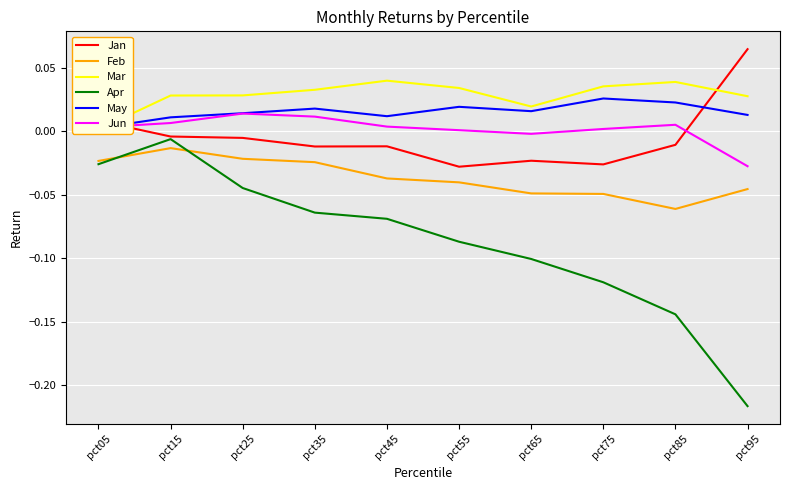

What are all the series names shown in the legend?

Jan, Feb, Mar, Apr, May, Jun